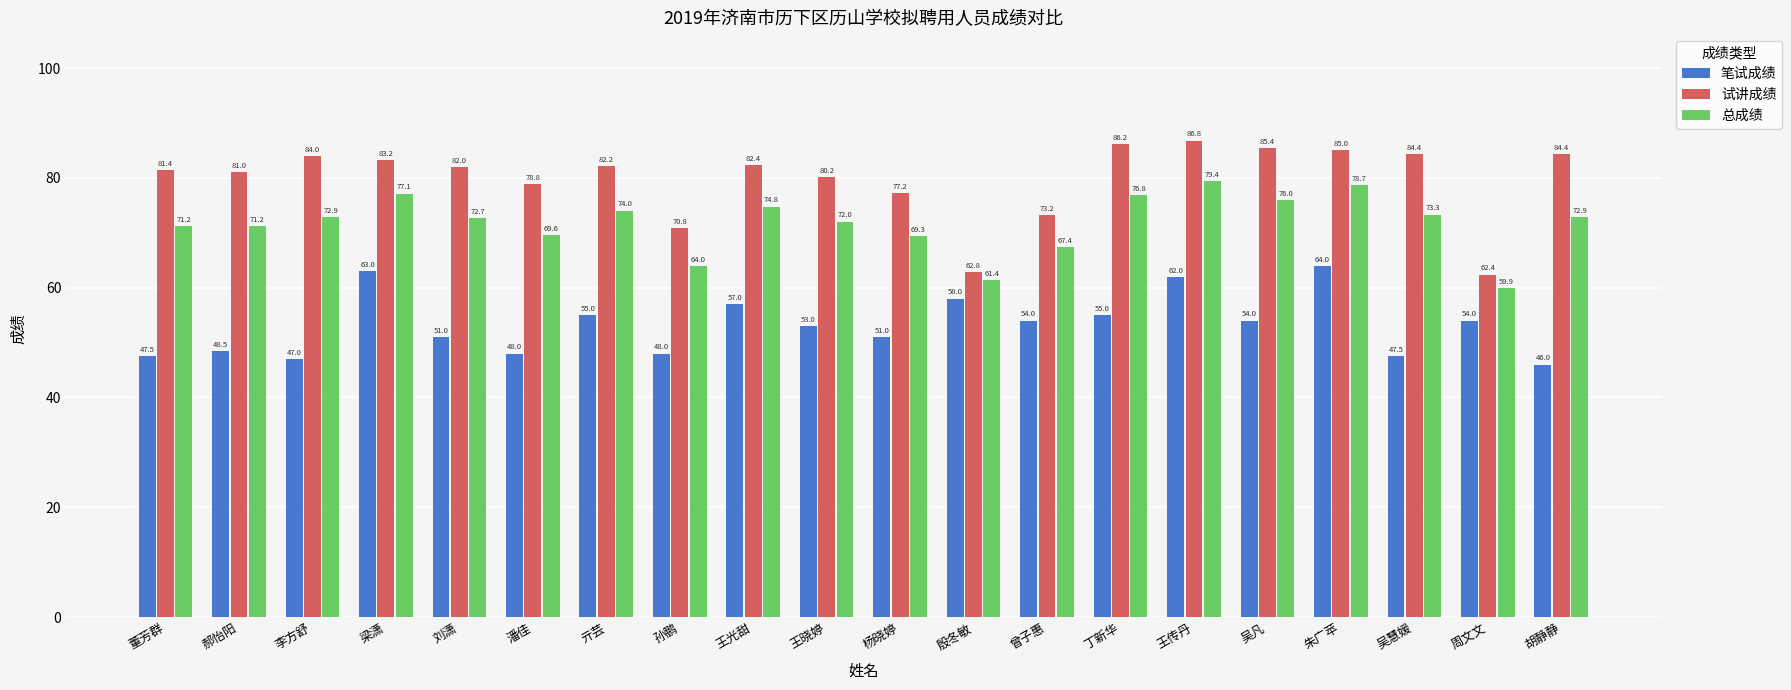

What is the average value of the 总成绩 series?

71.7